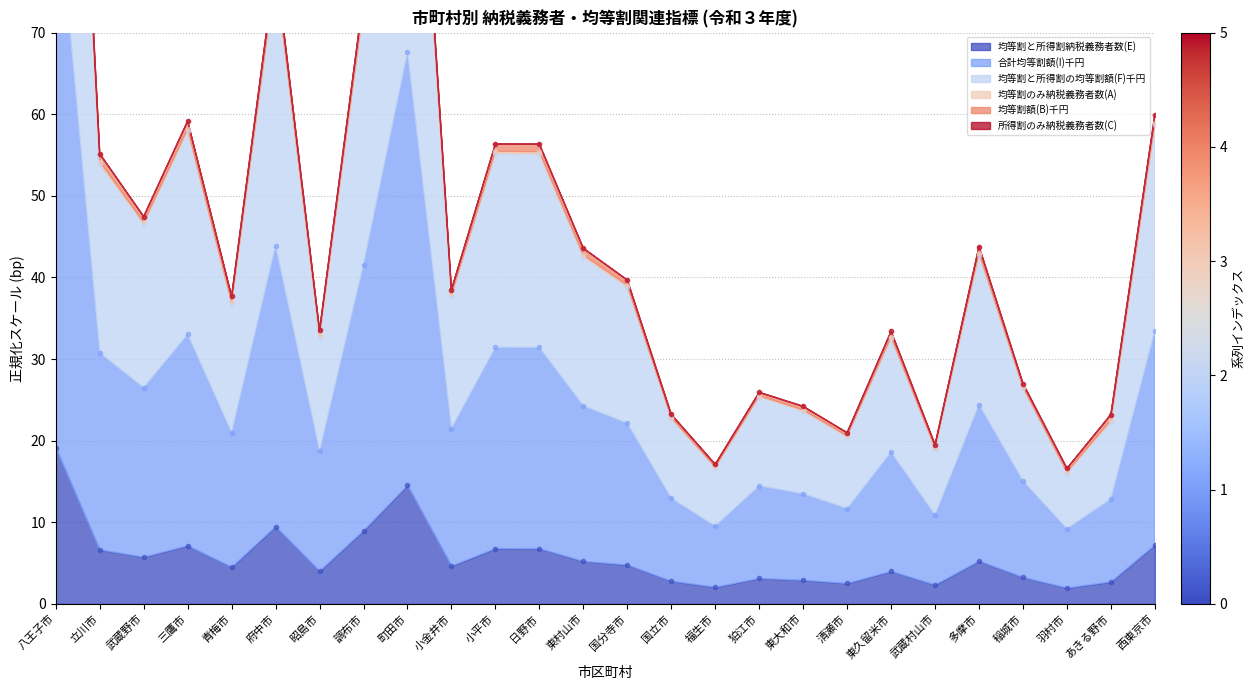

At which label does 均等割と所得割納税義務者数(E) first exceed 4?

八王子市